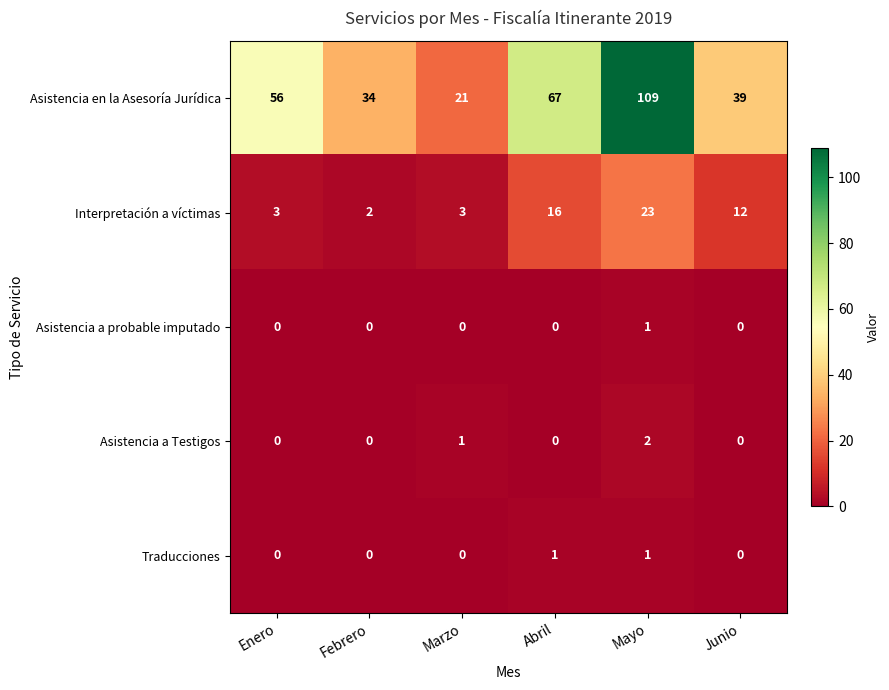

True or false: Asistencia a probable imputado has a value of 1 at Marzo.

False